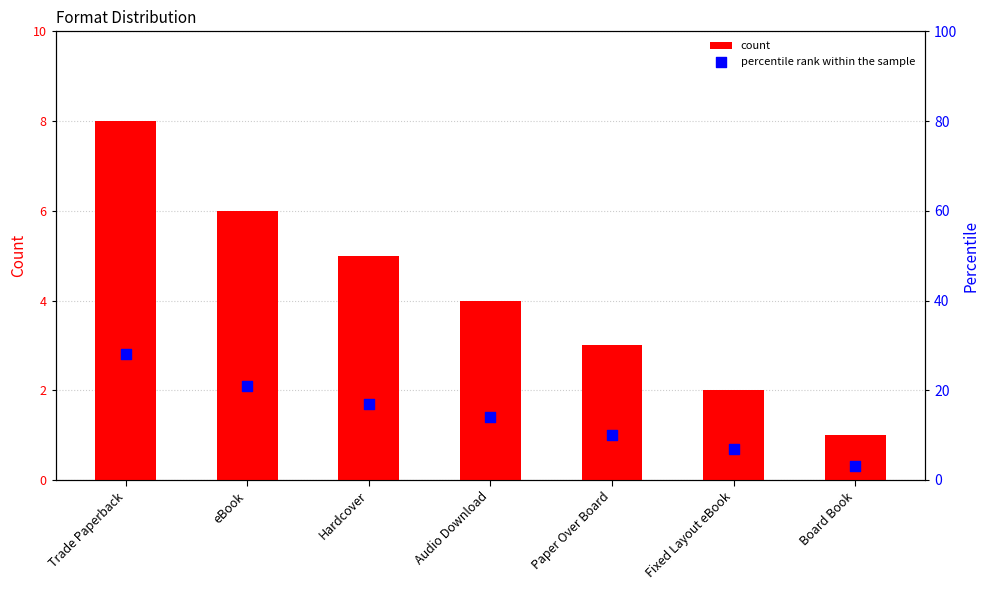

At which category is the sum across all series the highest?

Trade Paperback